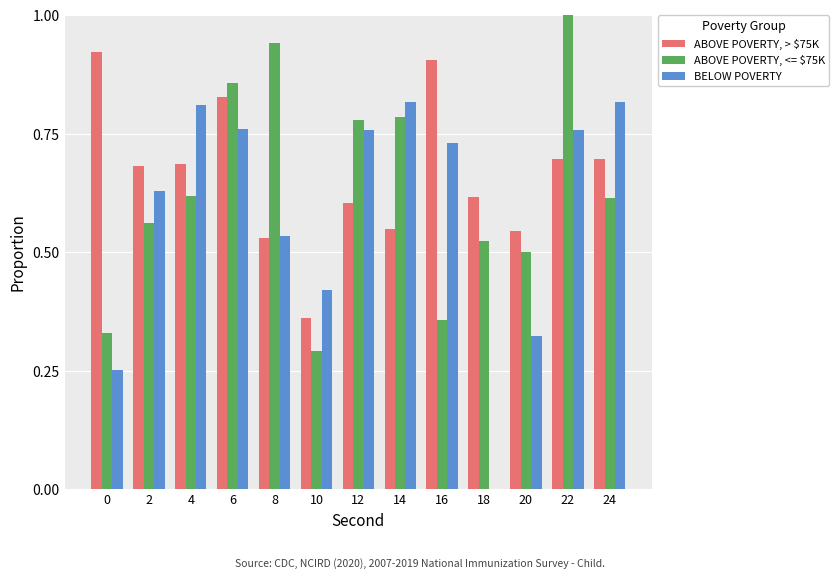

Which series has the largest total across all categories?

ABOVE POVERTY, > $75K